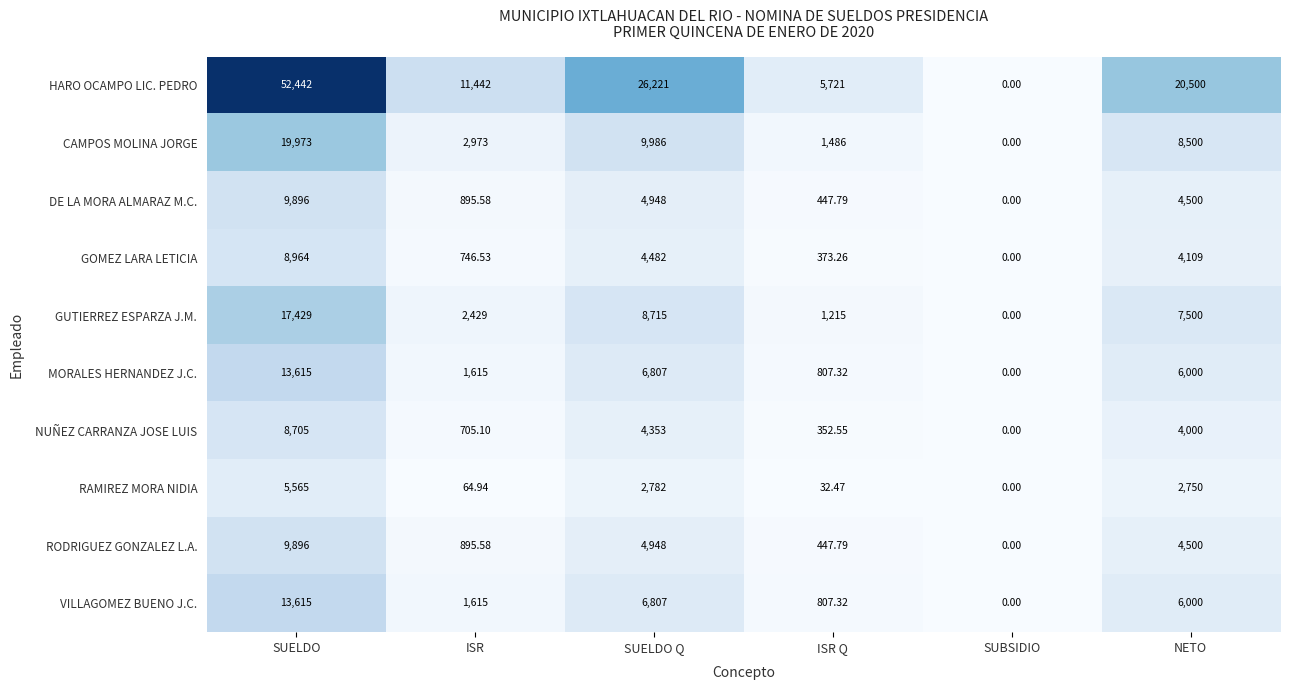

What is the difference between the highest and lowest values at NETO?

17750.0